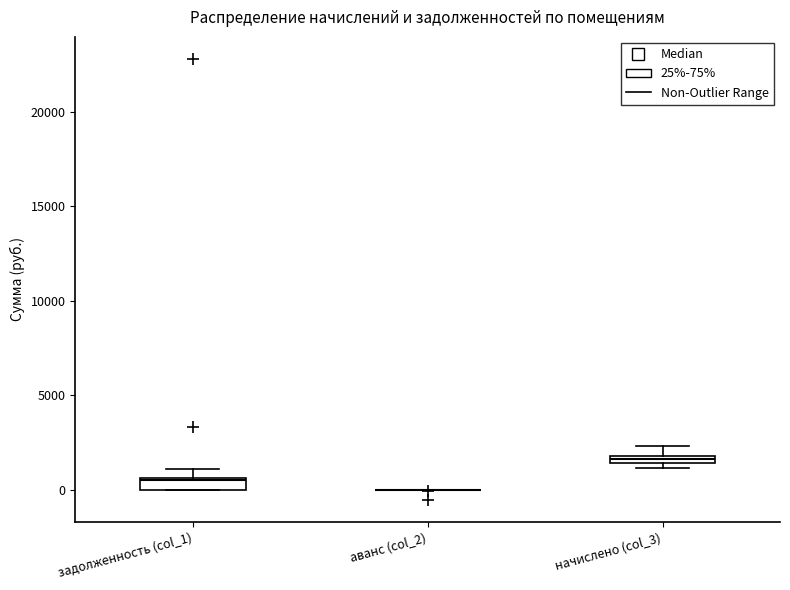

Where is the upper edge of the box for задолженность (col_1) on the y-axis? The values are not printed on the chart, so give them approximately, as read against the axis.

500